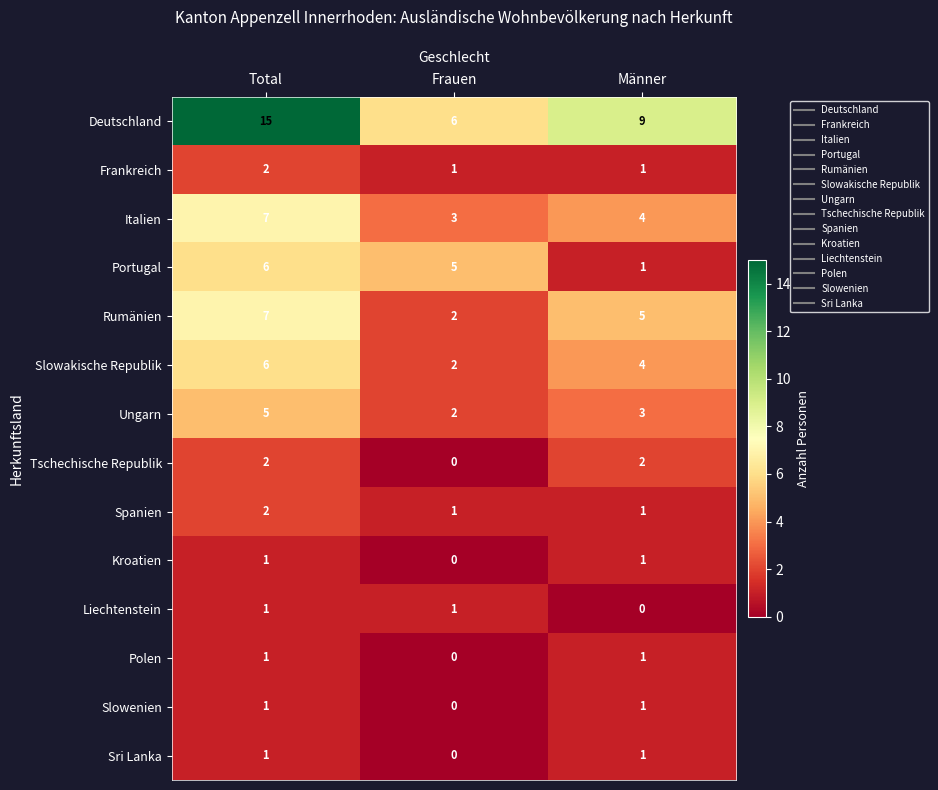

What is the total value across all series at Frauen?

23